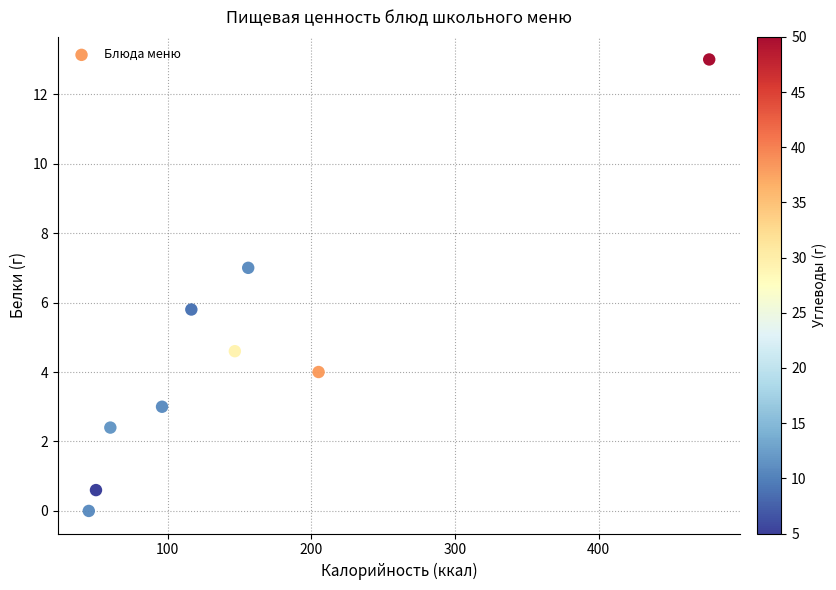

What is the range of Y values (max minus min)?

13.0